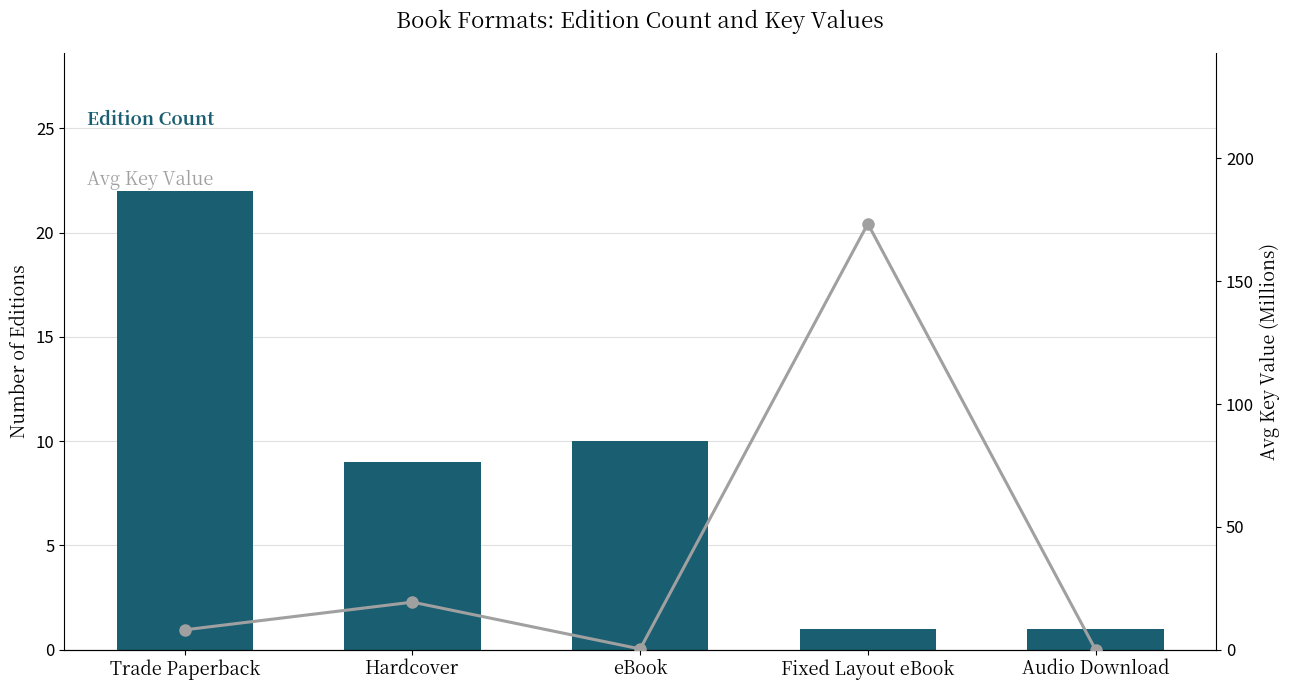

The value of Avg Key (Millions) at eBook is 0.3. True or false?

True